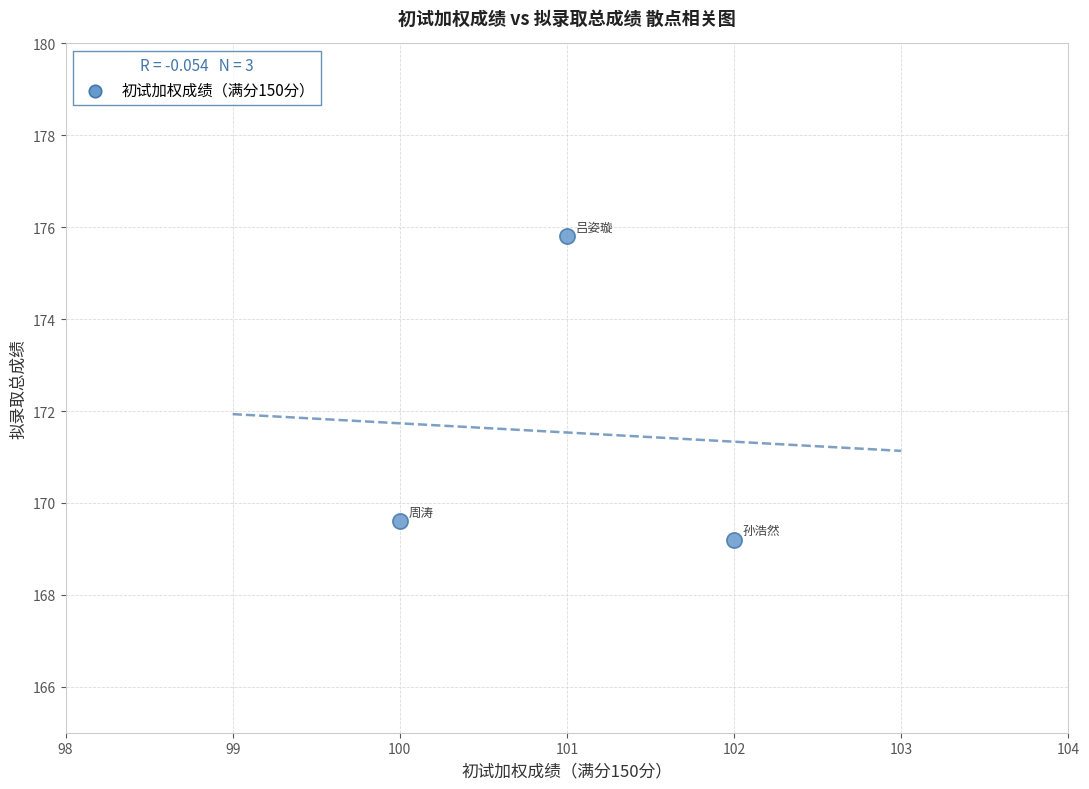

What is the average Y value?

171.5